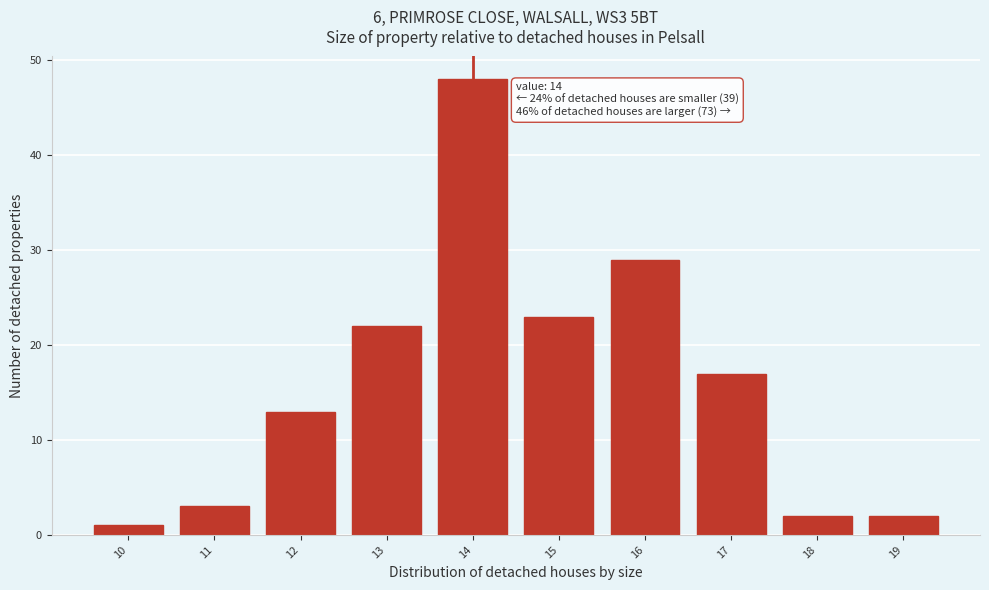

Reading right to left, extract all data points from this chart.

19=2	18=2	17=17	16=29	15=23	14=48	13=22	12=13	11=3	10=1